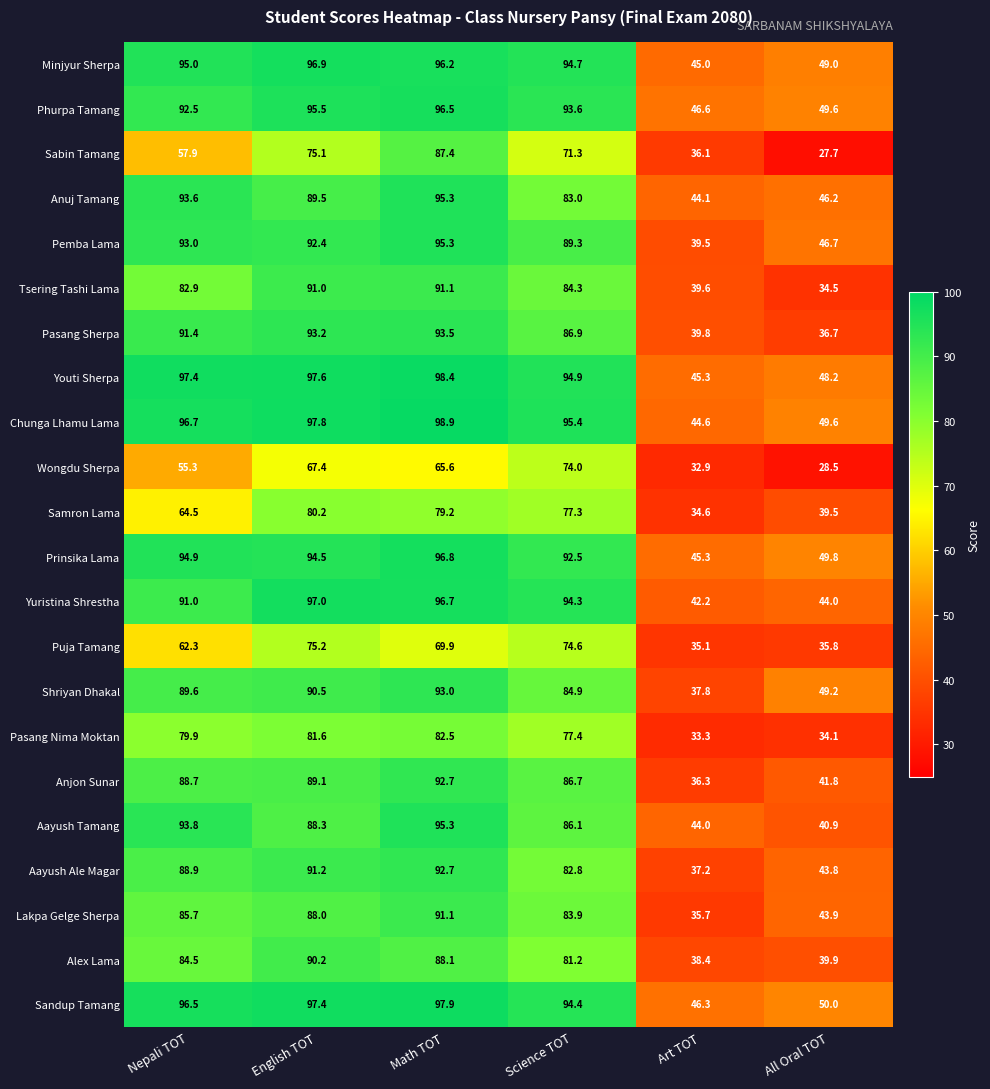

Where is Sabin Tamang nearest to the value 57?

Nepali TOT